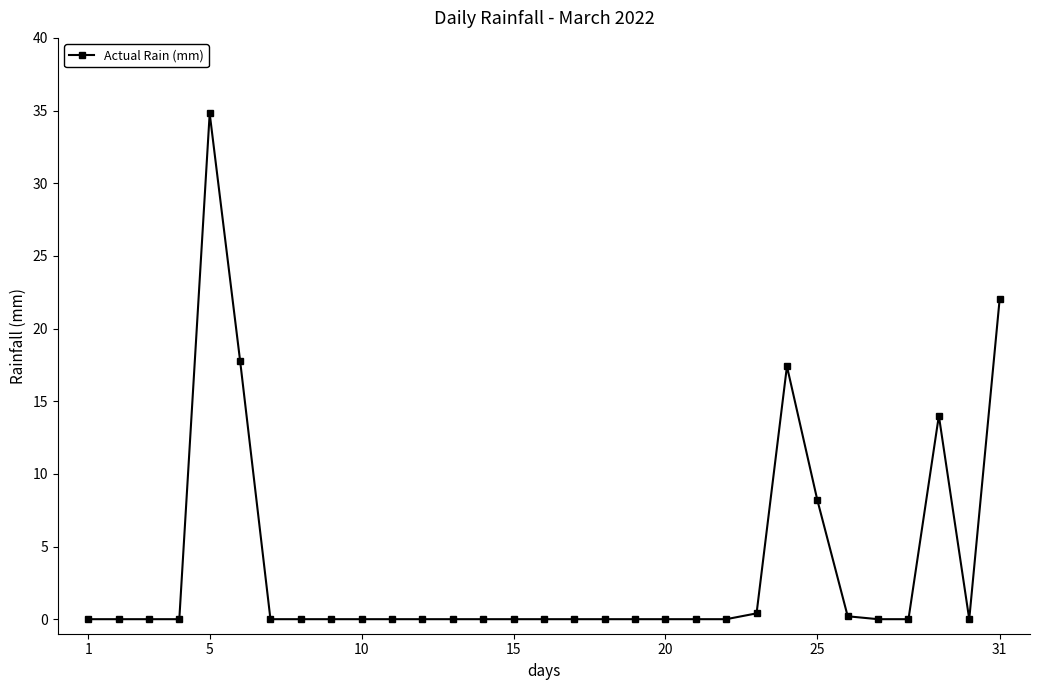

What is the value of the 6th point from the left?

17.8